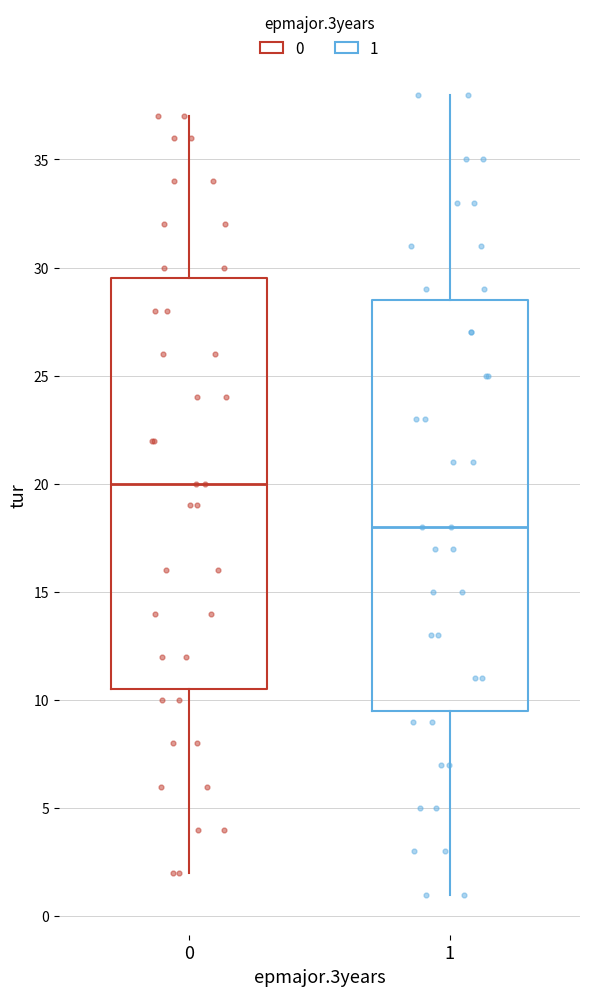

Which box has the highest median line?

0